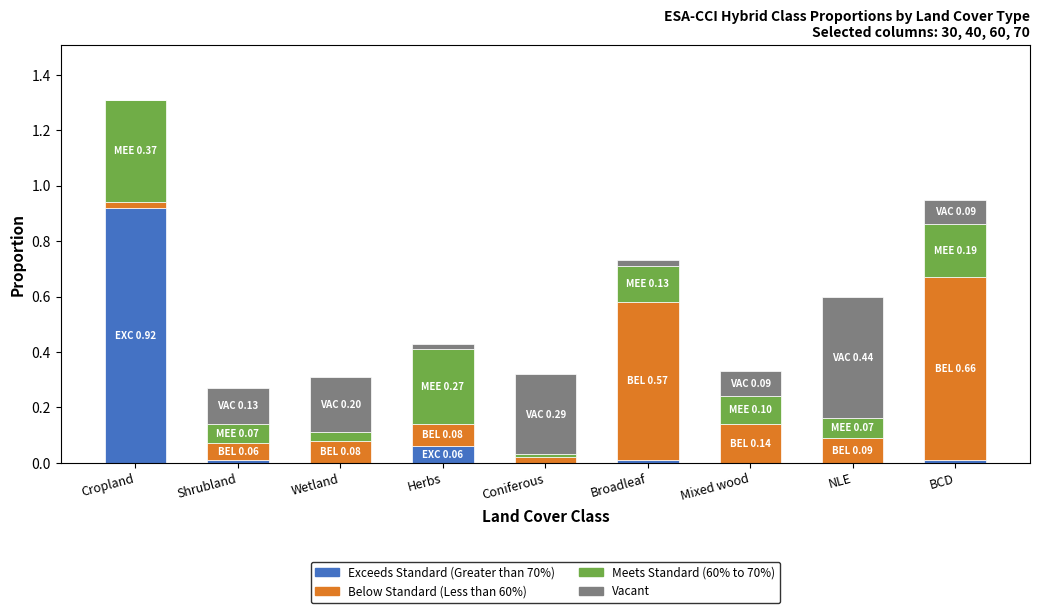

At which category is the sum across all series the highest?

Cropland